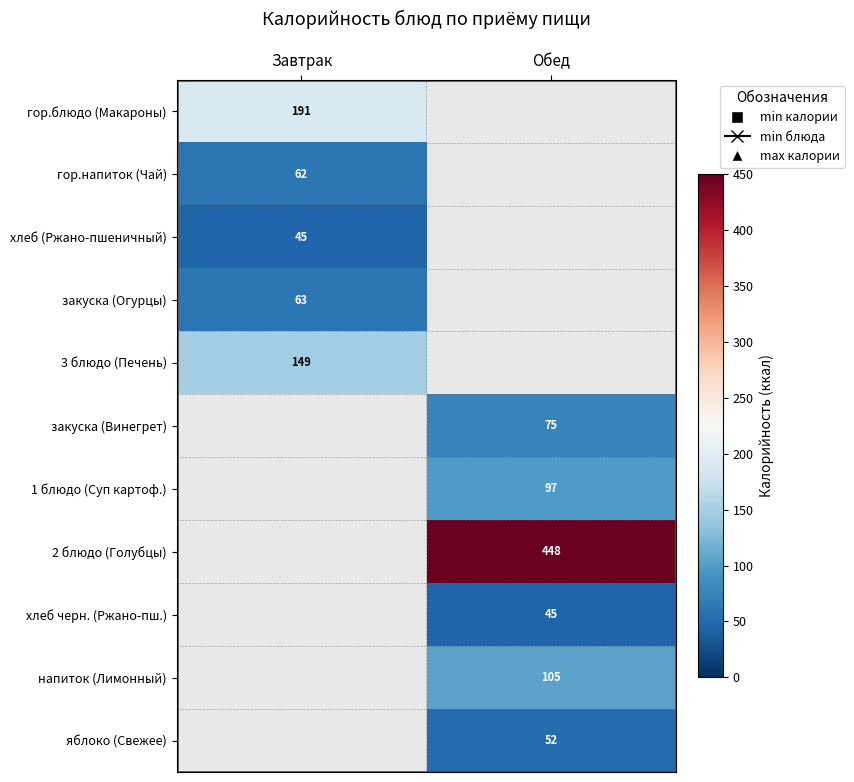

The хлеб (Ржано-пшеничный) series shows 9 at Завтрак. True or false?

False